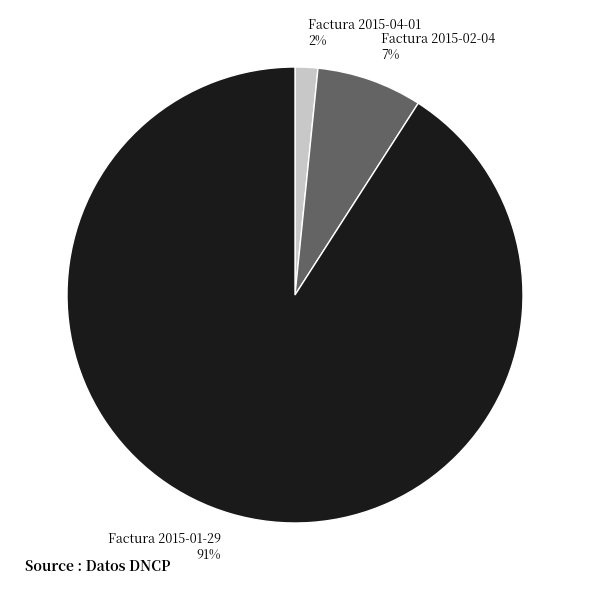

Is there a majority slice in this chart?

Yes